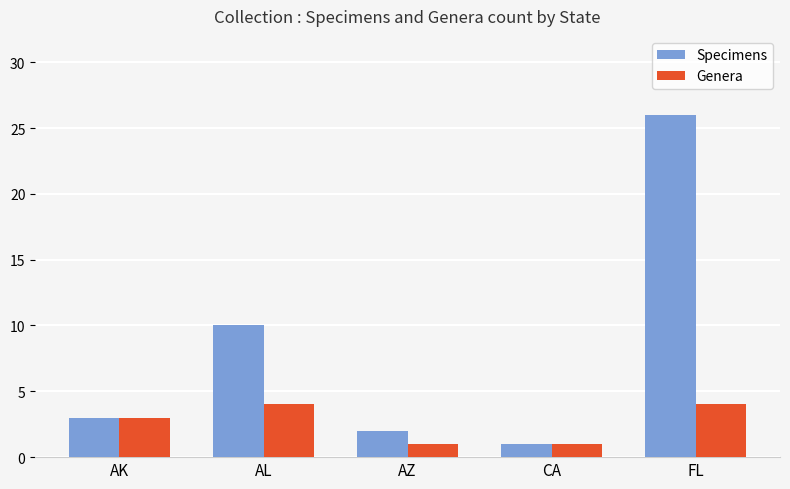

How many values in the Specimens series are below 3?

2